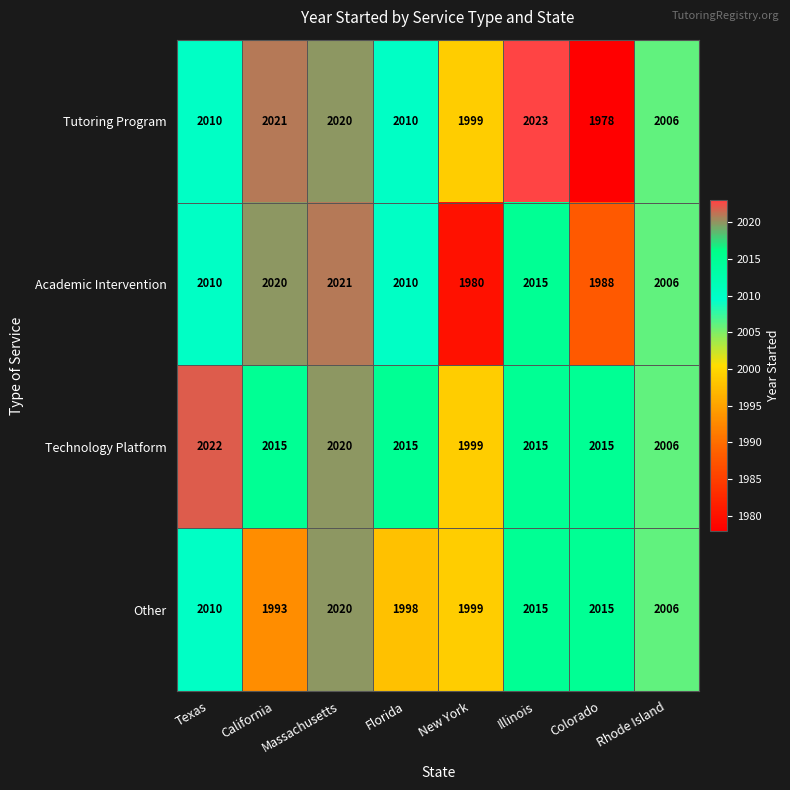

At which category does the chart reach its peak across all series?

Illinois